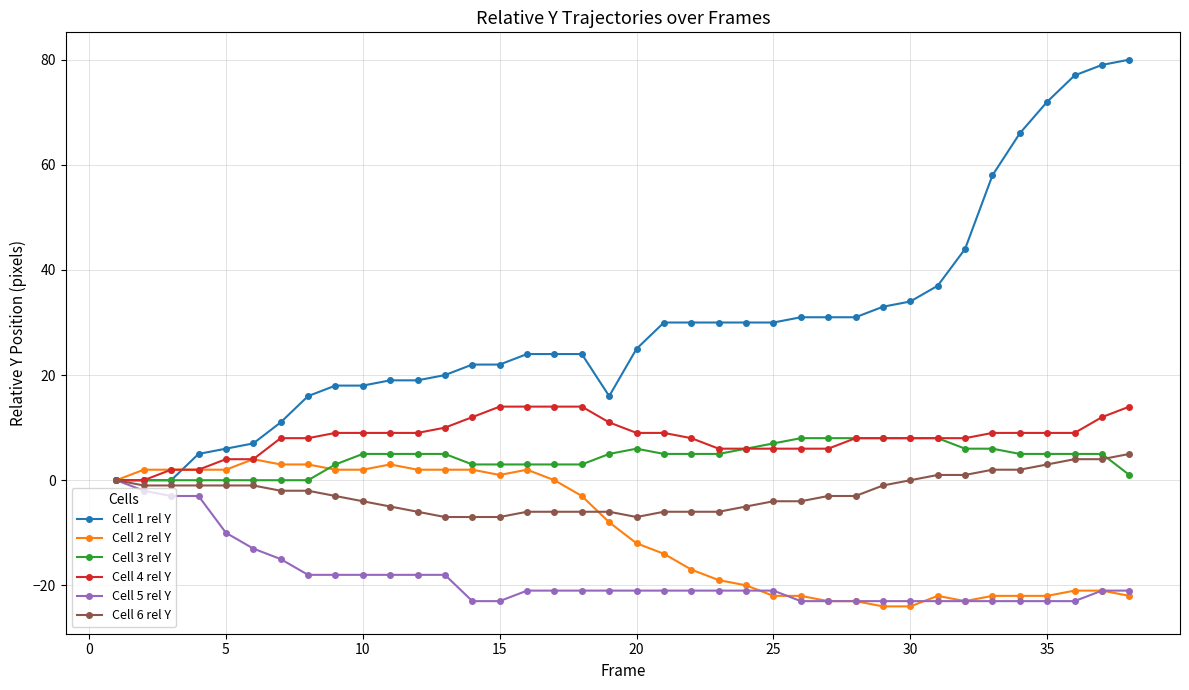

Does the chart display data point markers on the line(s)?

Yes